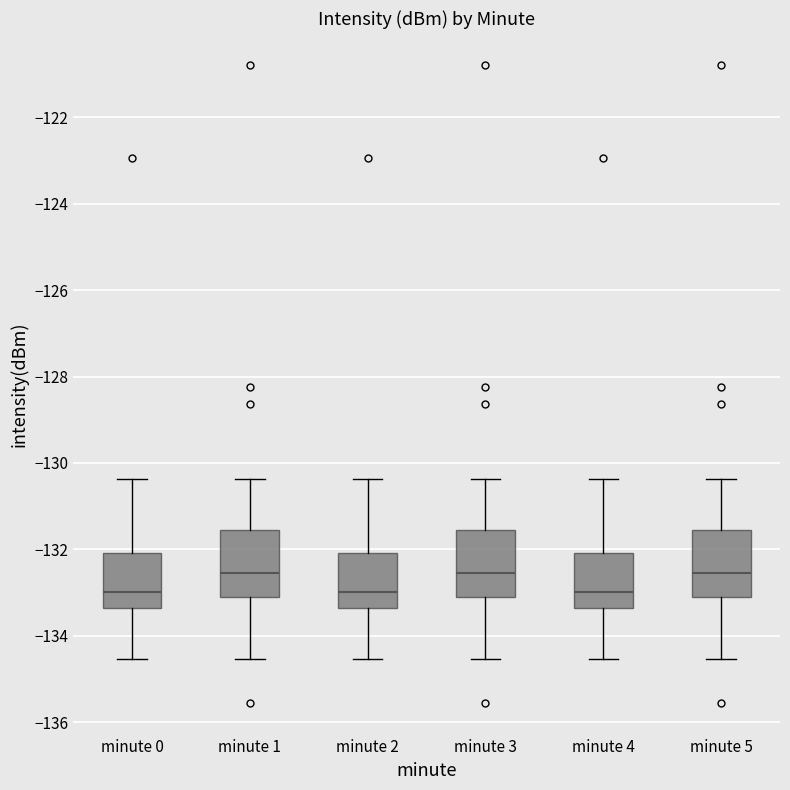

Where does the lower whisker of the box for minute 3 end on the y-axis? The values are not printed on the chart, so give them approximately, as read against the axis.

-134.6